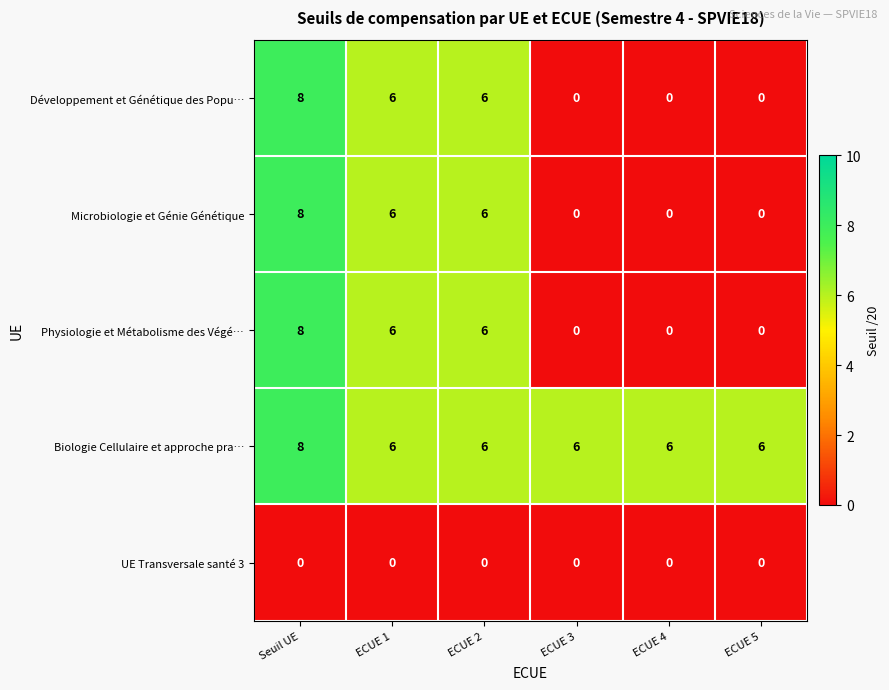

What is the average value of the Physiologie et Métabolisme des Végé… series?

3